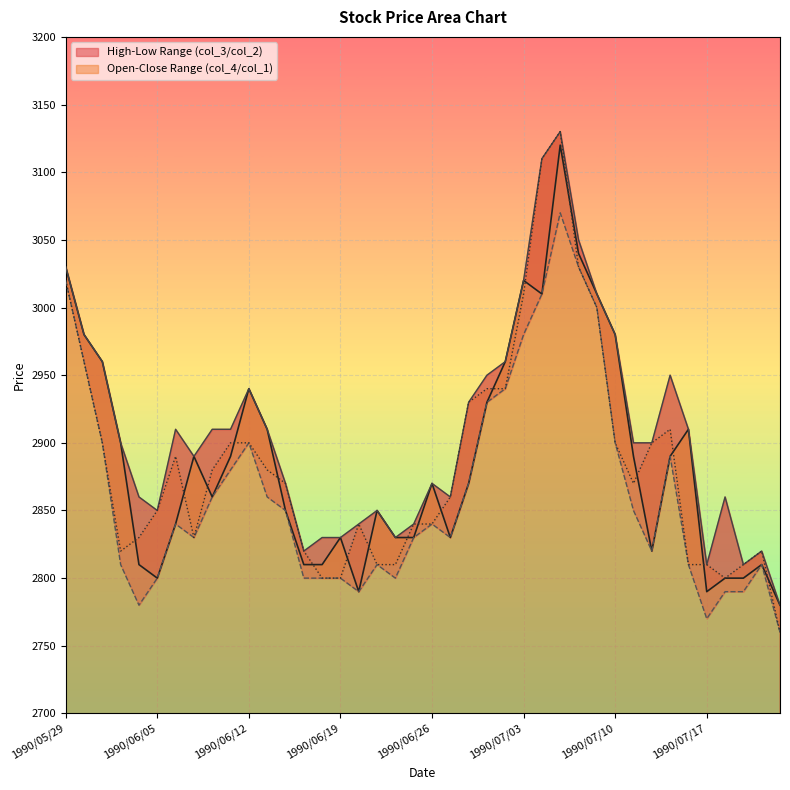

Between 1990/06/29 and 1990/06/28, which is larger?

1990/06/29